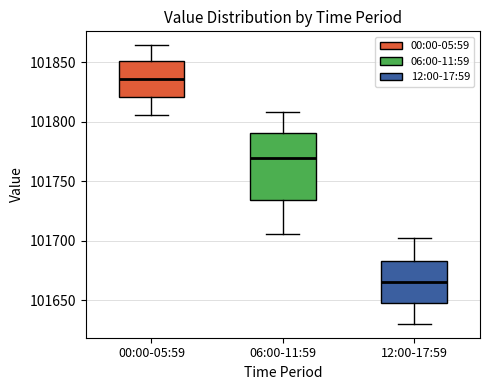

Reading left to right, transcribe this box plot: for each box, give where its median line is, the range the box spans, and where its two whiskers end, as read against the y-axis. The values are not printed on the chart, so give them approximately, as read against the axis.

00:00-05:59: median 101835, box 101820 to 101850, whiskers 101805 to 101865
06:00-11:59: median 101770, box 101735 to 101790, whiskers 101705 to 101810
12:00-17:59: median 101665, box 101650 to 101685, whiskers 101630 to 101700